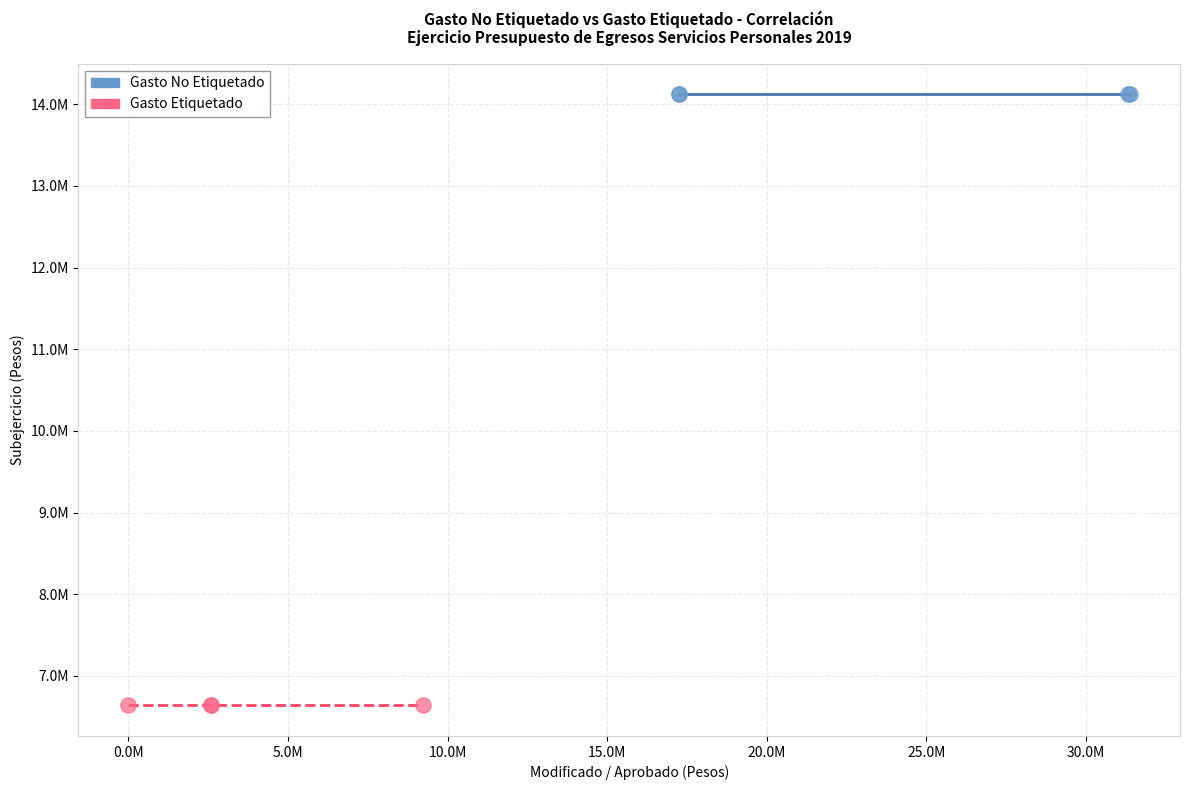

Which series reaches the maximum Y coordinate?

Gasto No Etiquetado